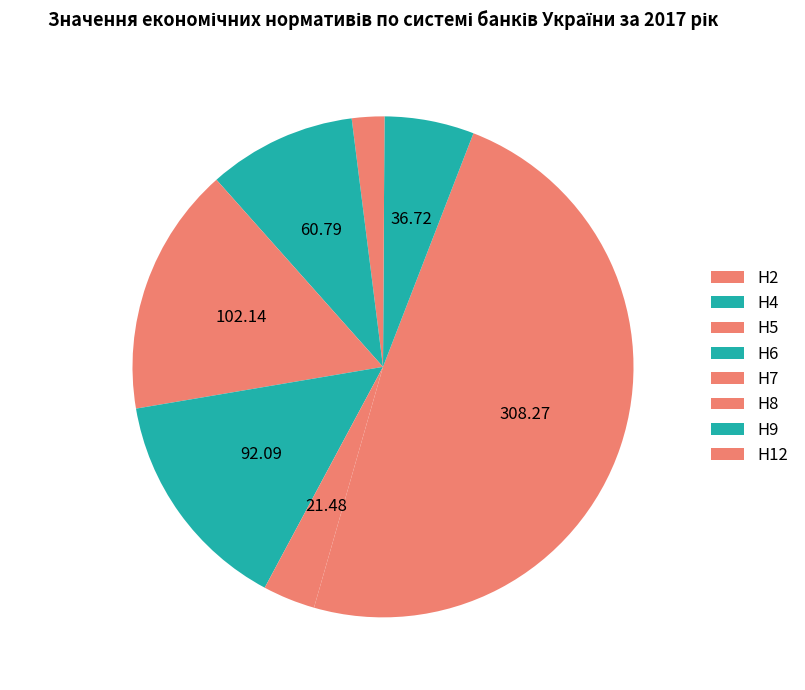

Is there a majority slice in this chart?

No